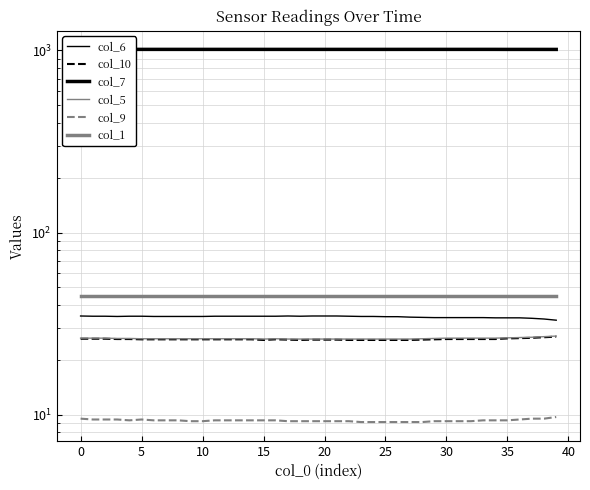

The value of col_5 at 19 is 45.0. True or false?

False